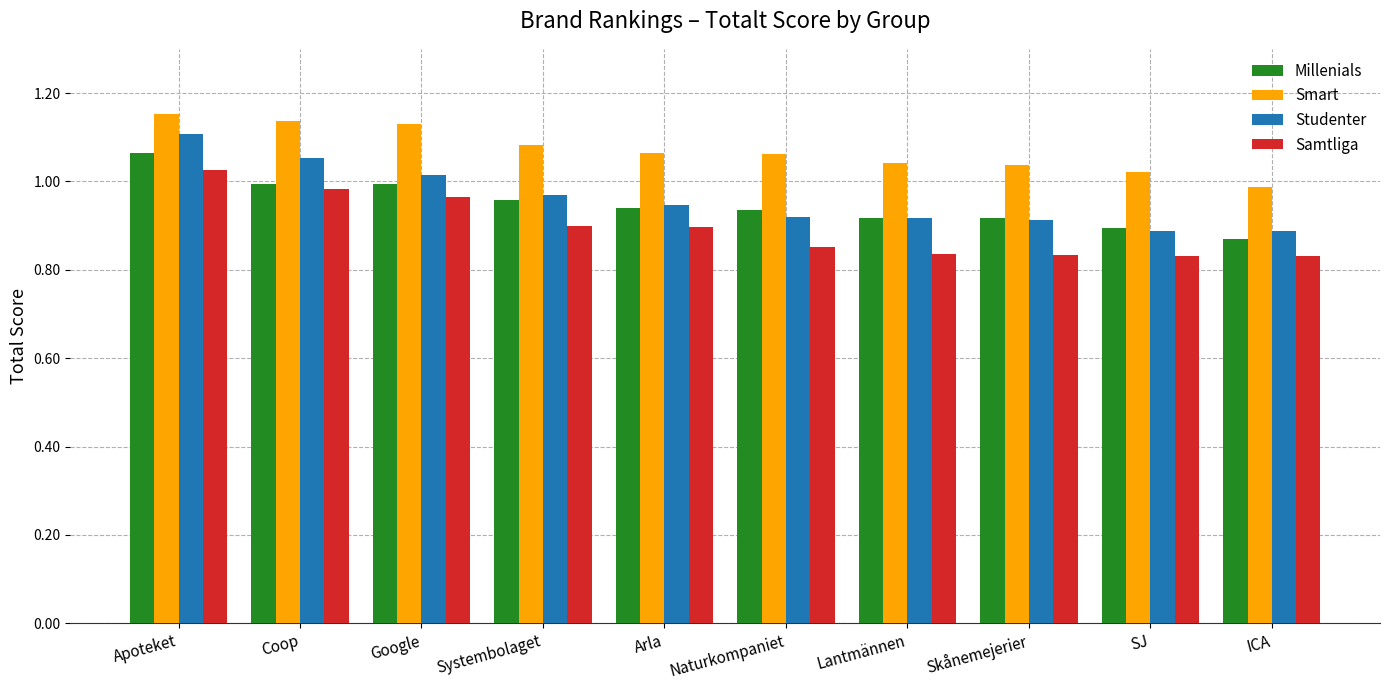

How many bars are there in each group?

4